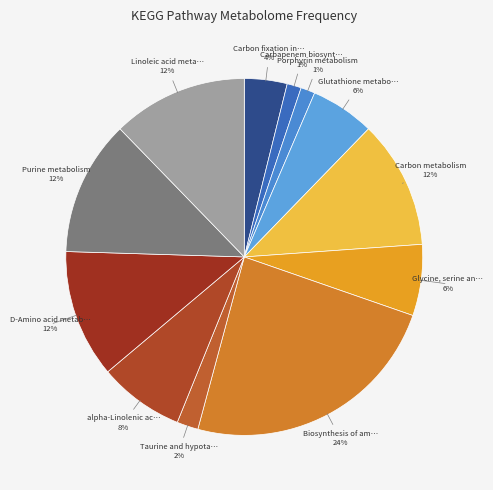

To the nearest percent, what is the difference between the largest and smallest slice percentages?

23%